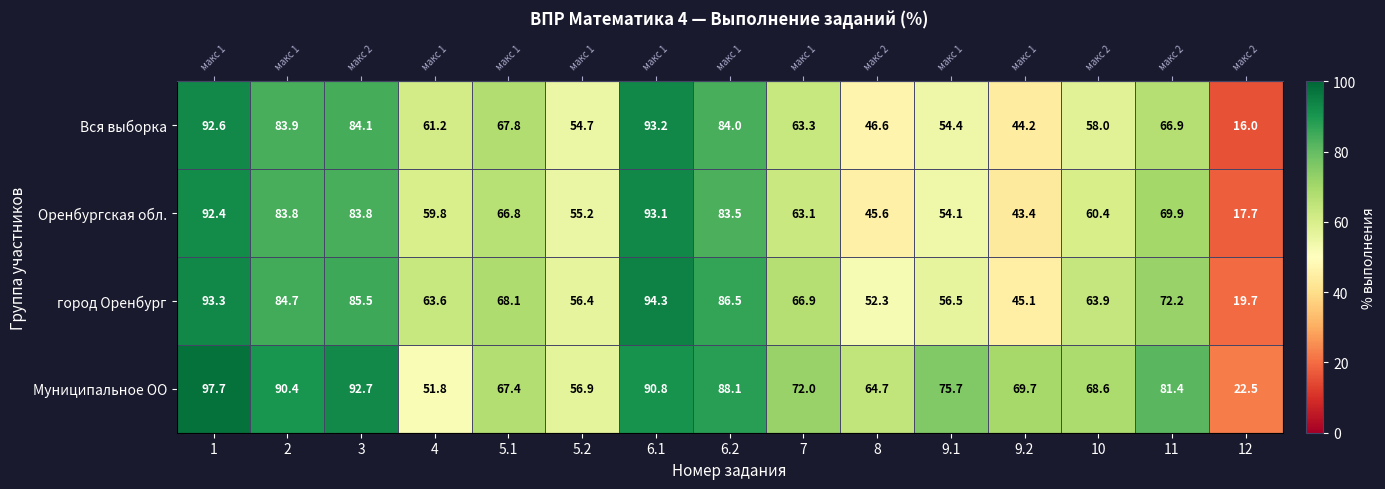

What is the difference between the Вся выборка values at 4 and 3?

22.9